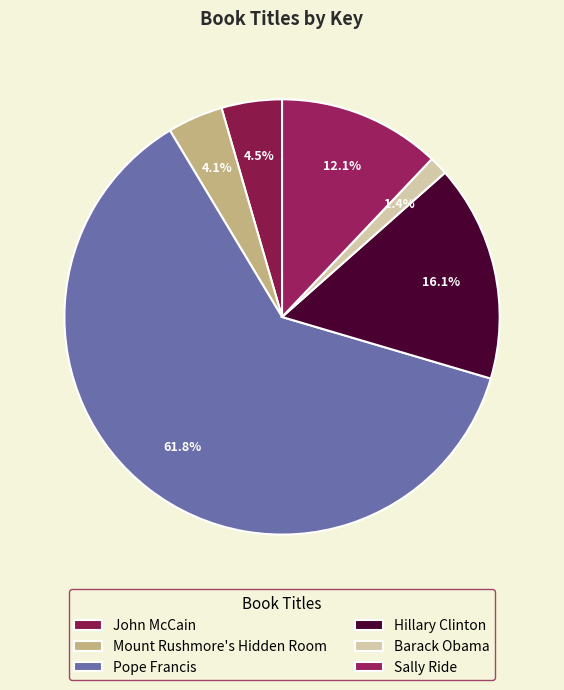

To the nearest percent, what is the combined percentage of Barack Obama and John McCain?

6%